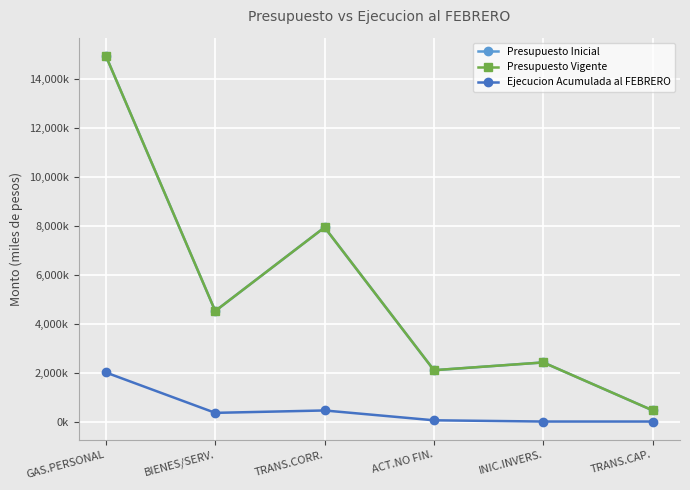

What is the sum of all Ejecucion Acumulada al FEBRERO values?

2859651